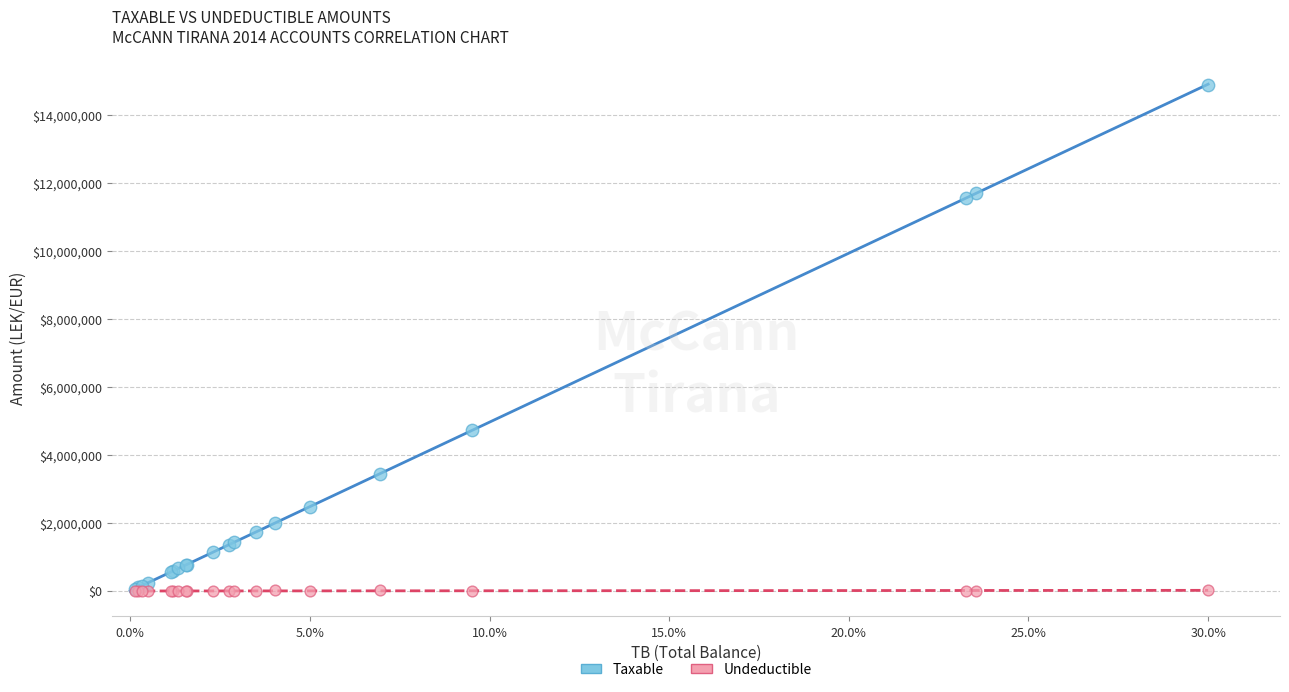

In the Taxable series, what Y value is closest to 7474836?

4731146.9